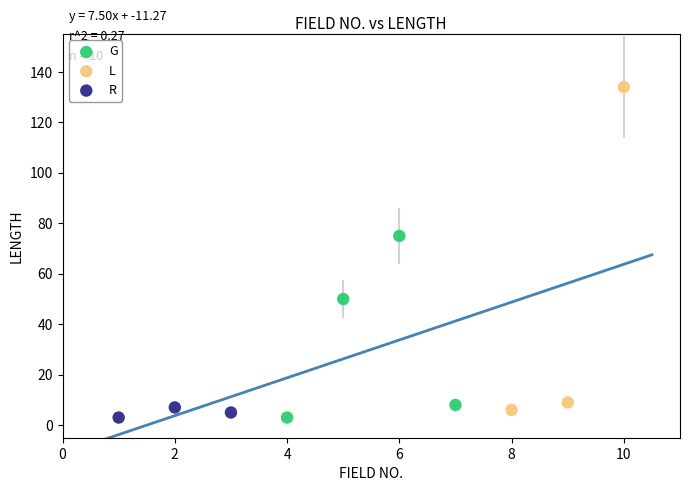

Which series has the largest Y range (max minus min)?

L